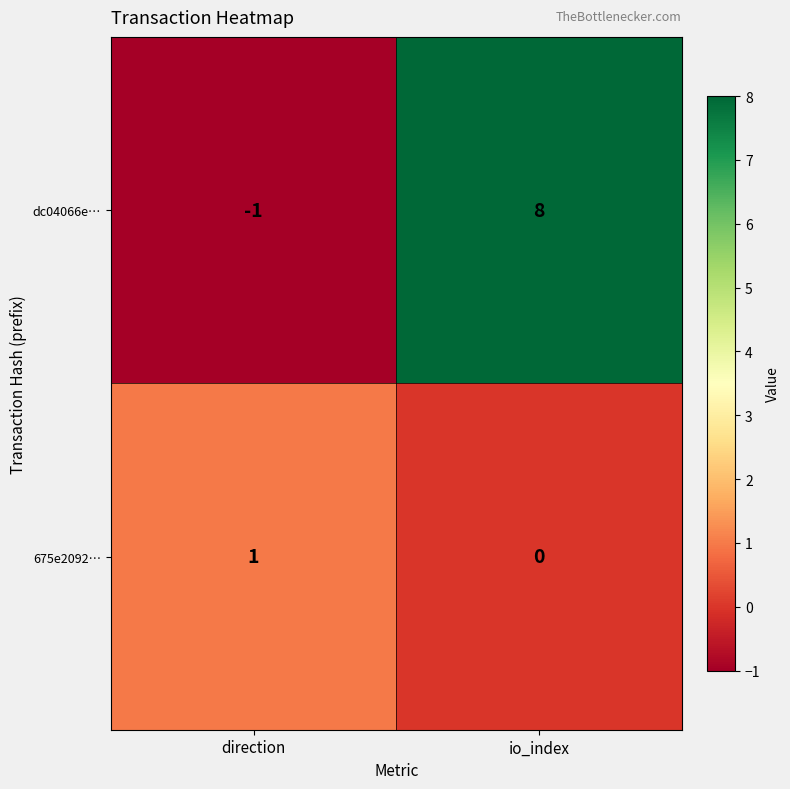

Between direction and io_index, which is larger?

io_index